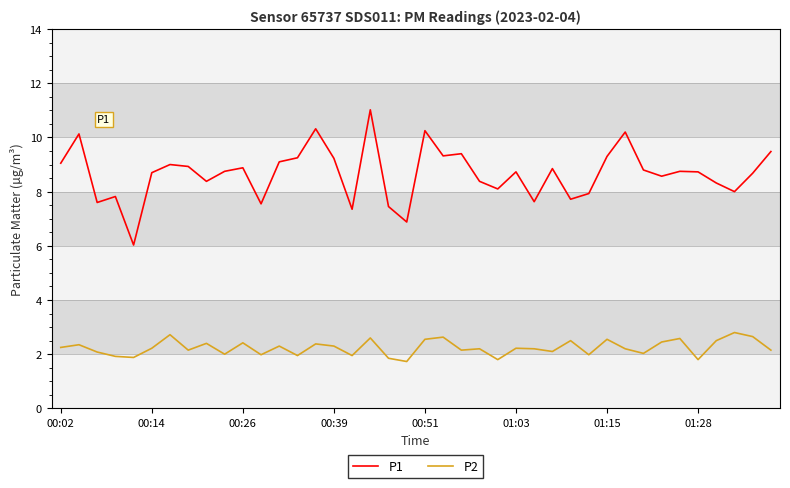

Does the chart have visible grid lines?

Yes